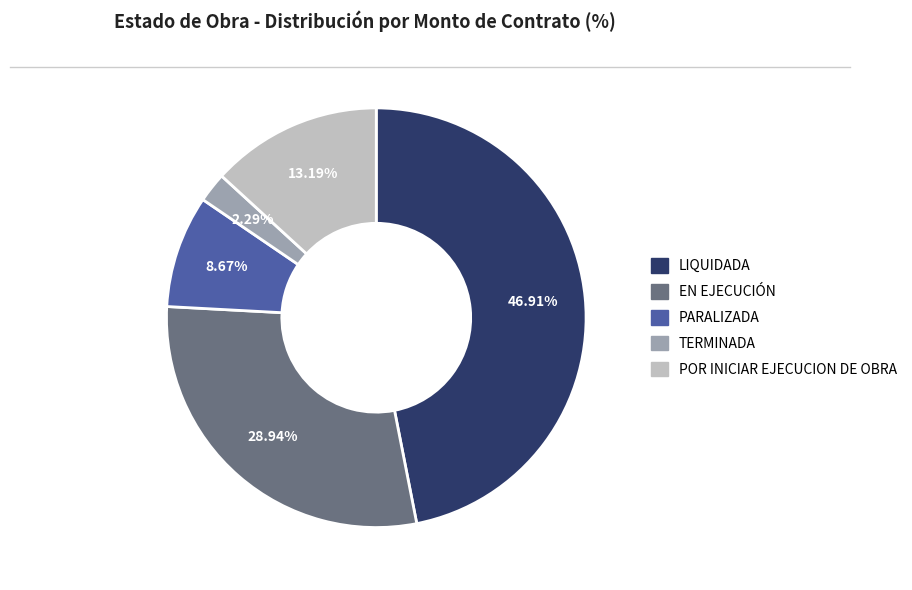

Which slice is the largest?

LIQUIDADA